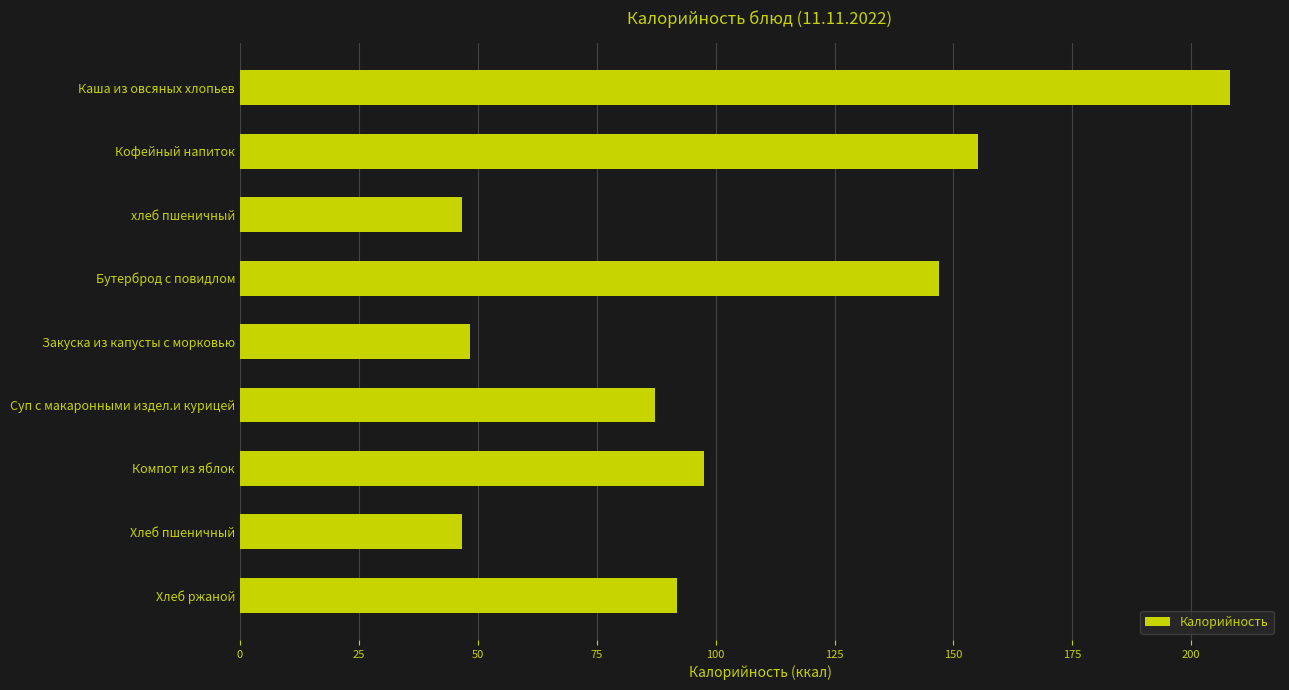

True or false: the data shows 87.2 at Суп с макаронными издел.и курицей.

True